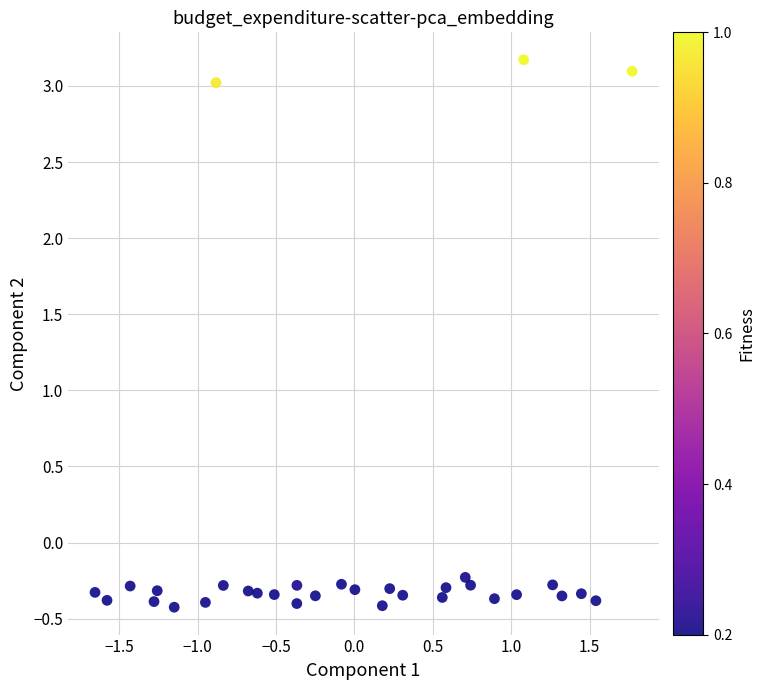

What is the range of Y values (max minus min)?

3.6